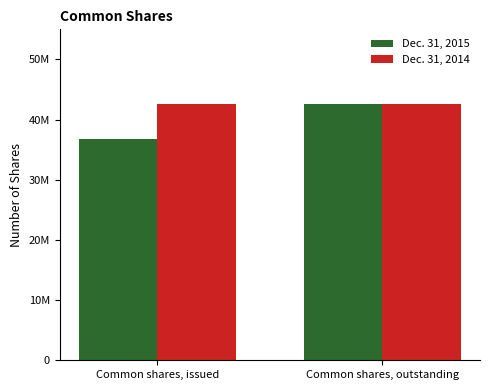

What is the sum of all Dec. 31, 2015 values?

79317894